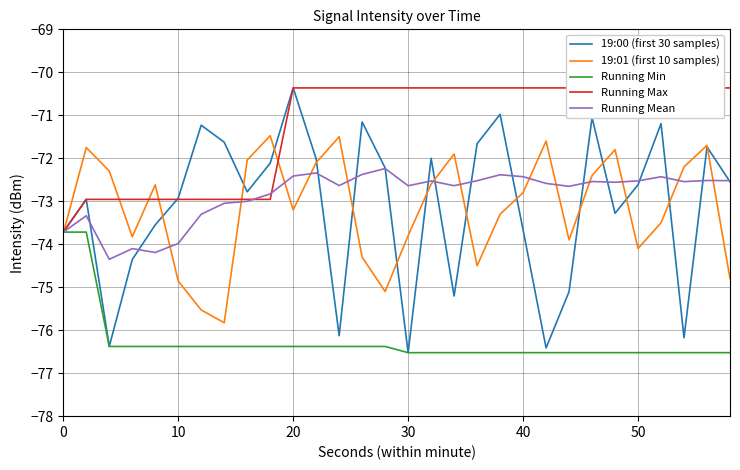

The value of 19:00 (first 30 samples) at 30 is -46.9. True or false?

False